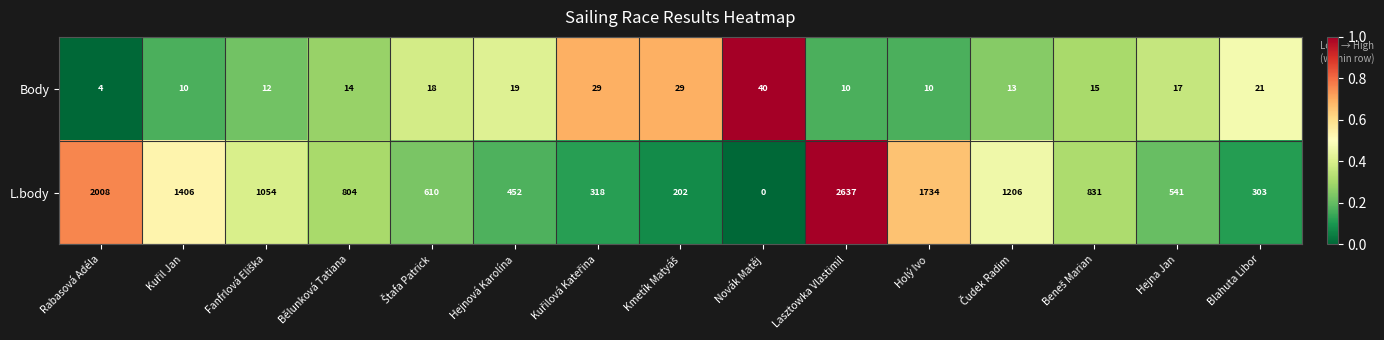

Rank the series by their maximum value, from highest to lowest.

L.body, Body